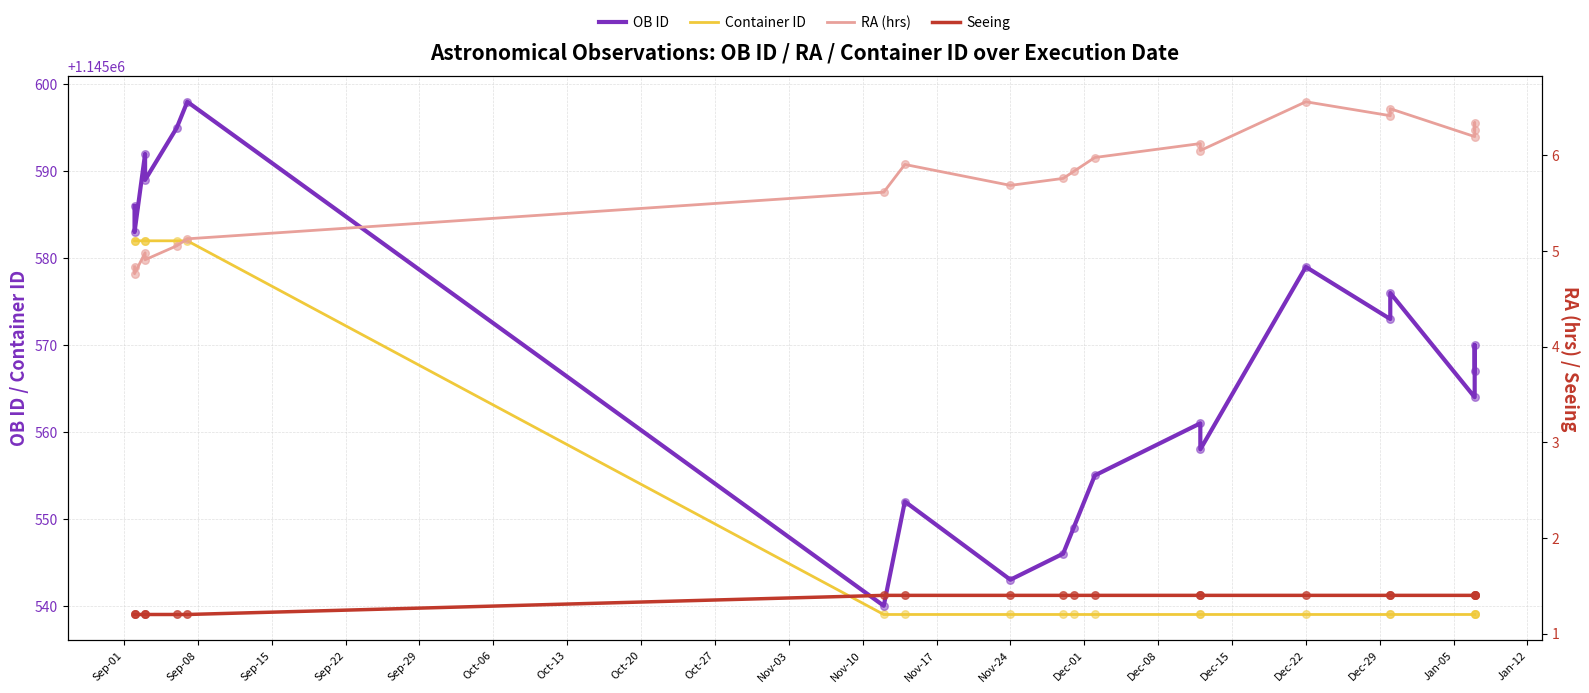

Which series has the largest total across all categories?

OB ID